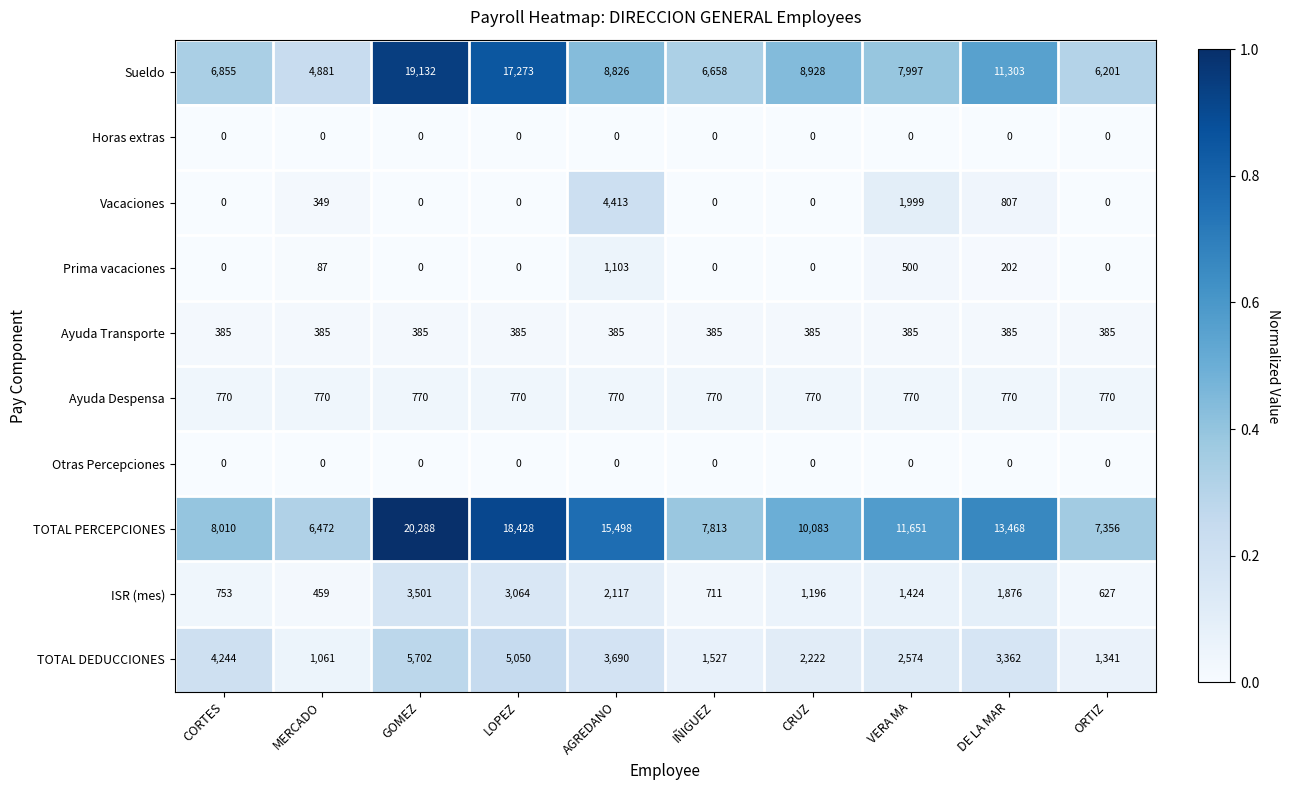

Which series changed the most between GOMEZ and ORTIZ?

TOTAL PERCEPCIONES